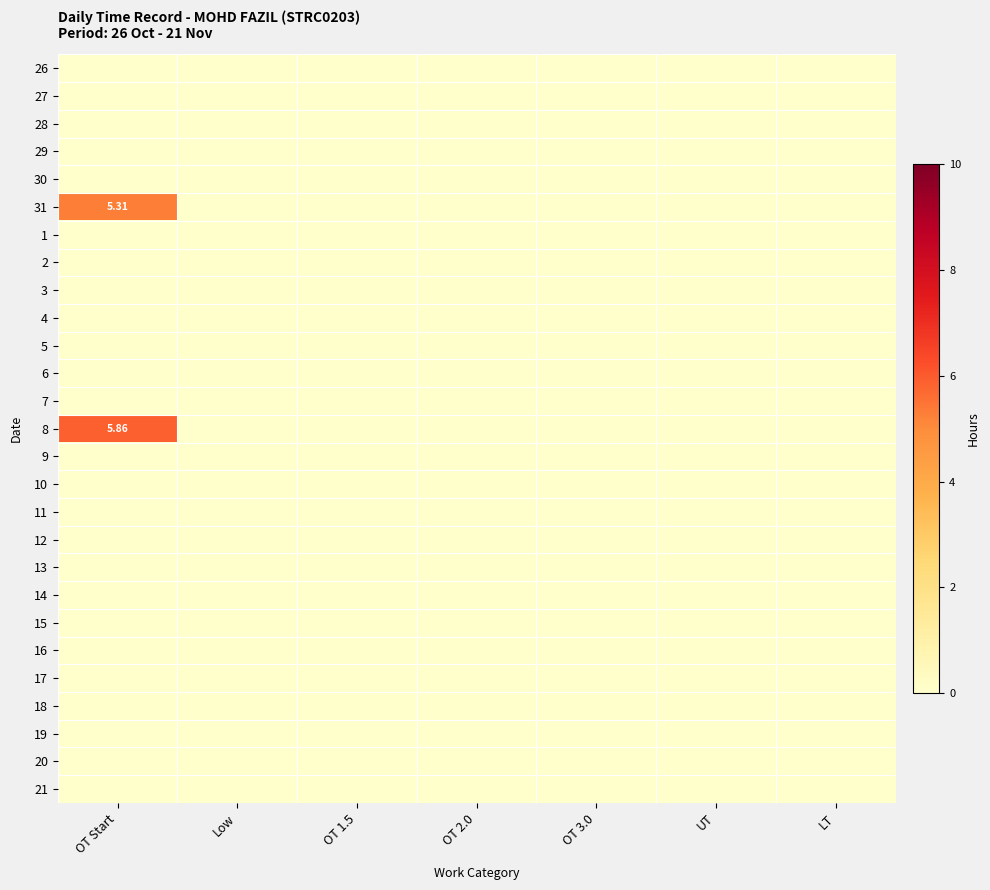

Which series changed the most between OT Start and Low?

8